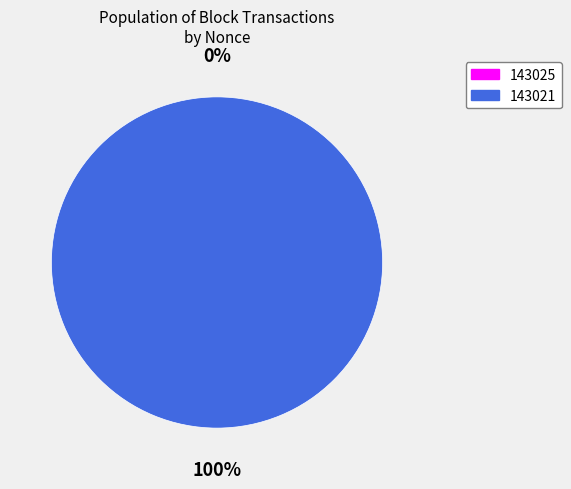

What portion of the pie excludes 143025?

100.0%